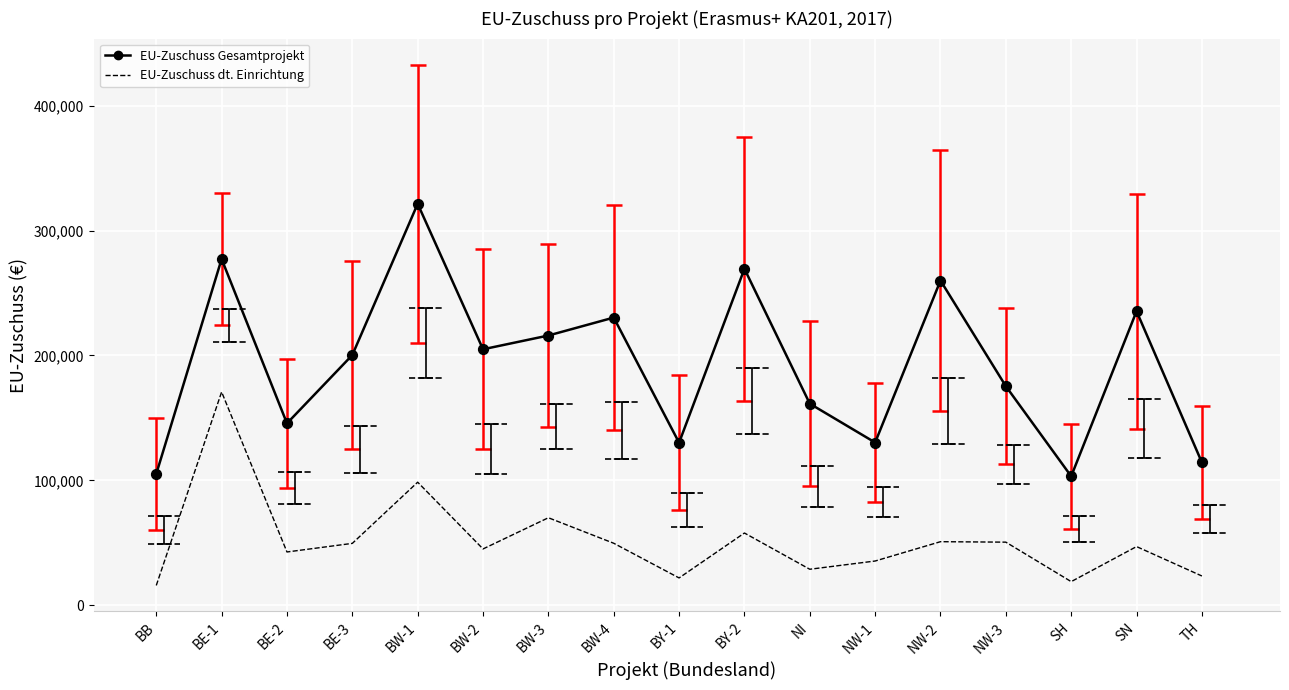

Which series has the largest total across all categories?

EU-Zuschuss Gesamtprojekt